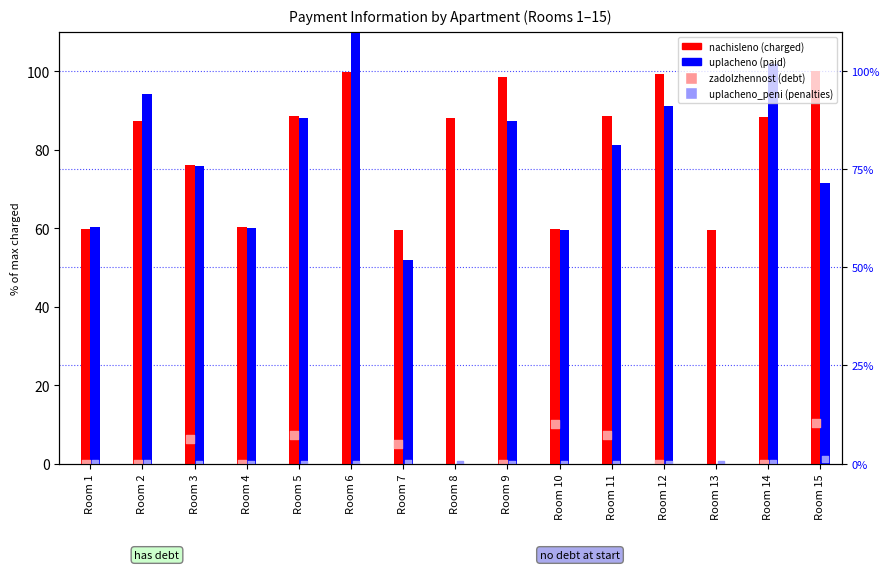

What are all the series names shown in the legend?

nachisleno (charged), uplacheno (paid), zadolzhennost (debt), uplacheno_peni (penalties paid)